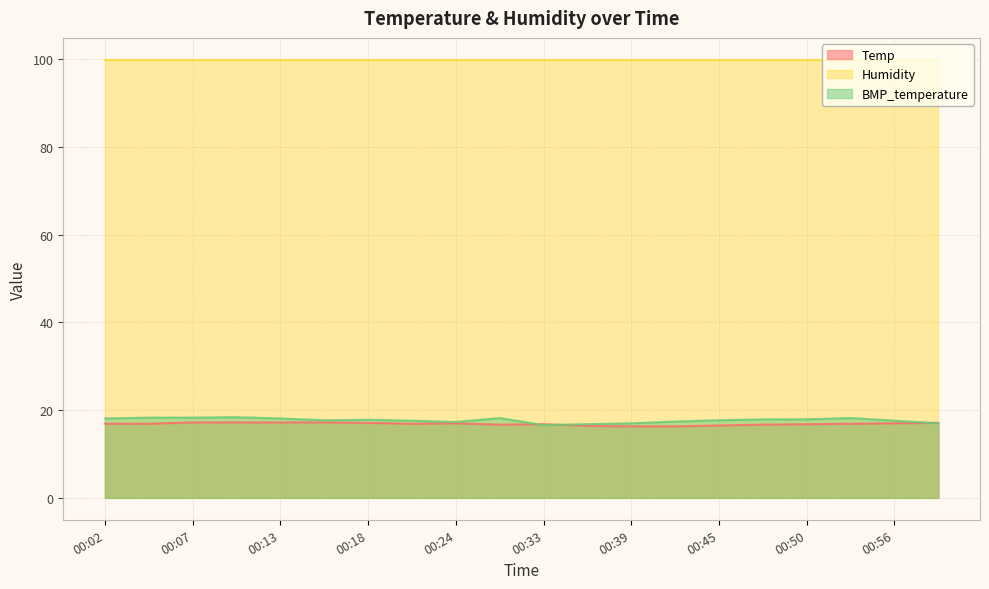

What is the maximum value for Temp?

17.2